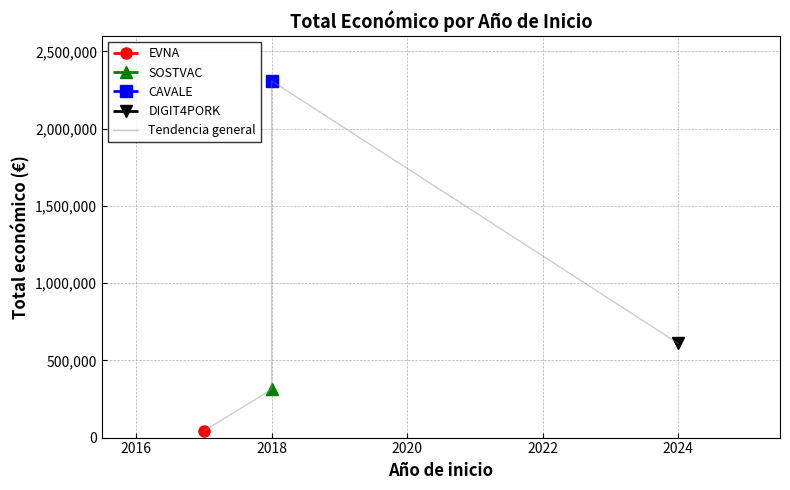

Where does the data first go above 609206?

2018